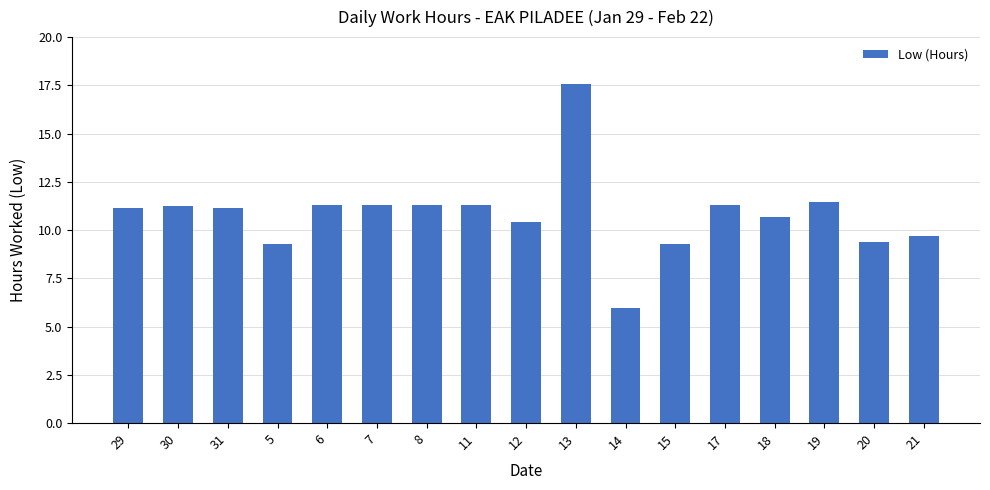

What is the smallest value displayed?

6.0